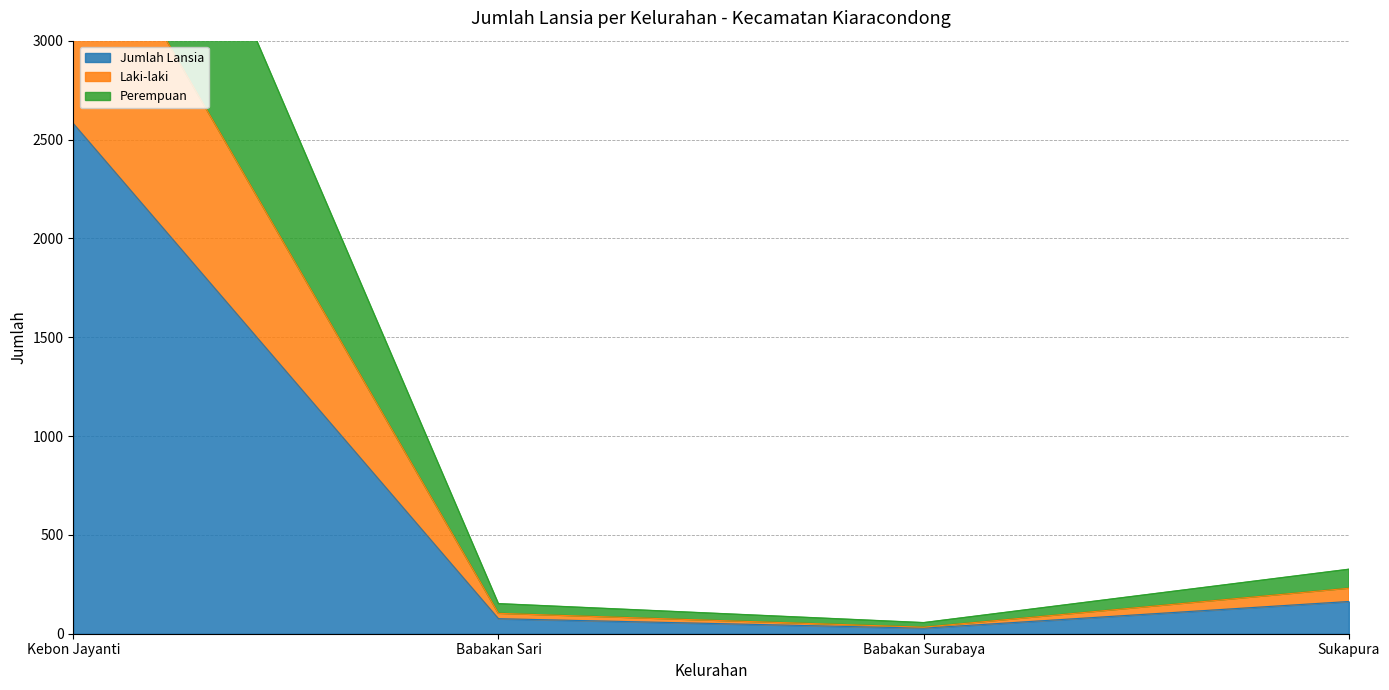

What is the label of the 2nd point from the right?

Babakan Surabaya